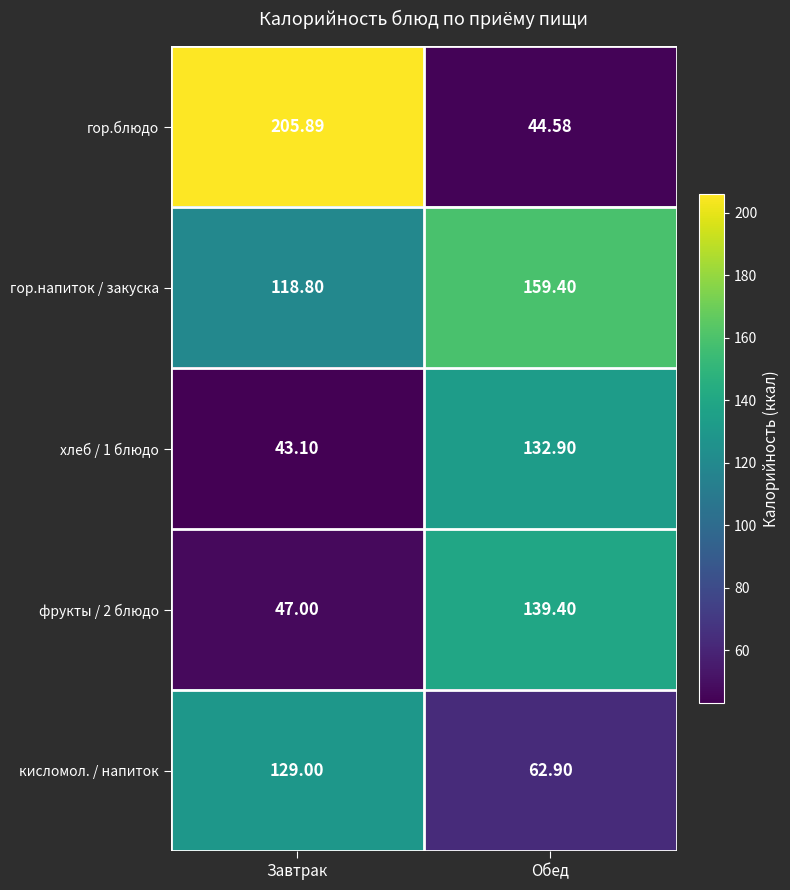

At how many categories does at least one series exceed 161?

1